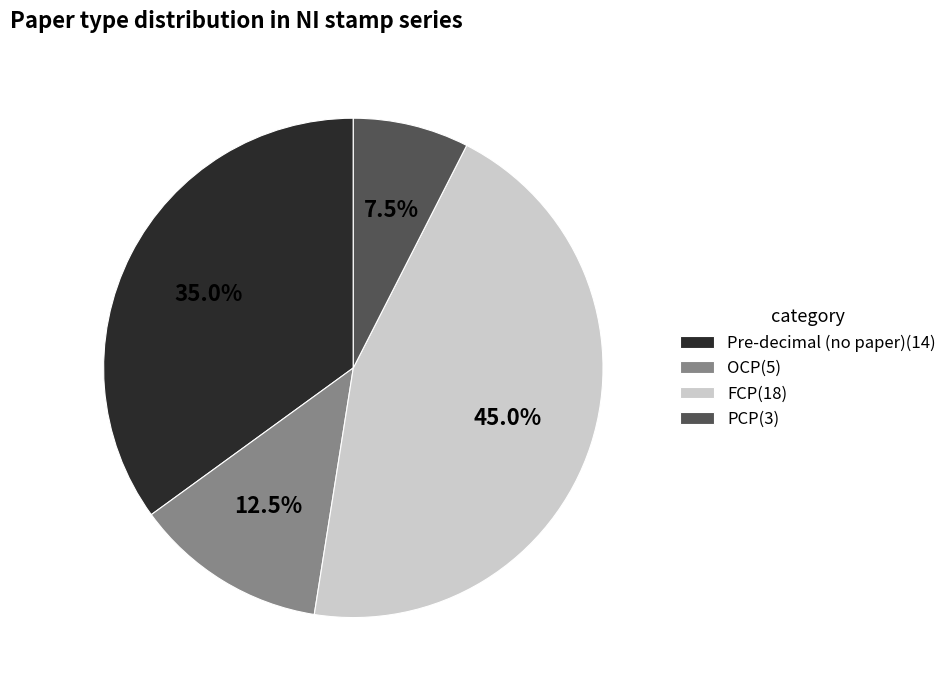

Rank the categories by value from lowest to highest.

PCP(3), OCP(5), Pre-decimal (no paper)(14), FCP(18)